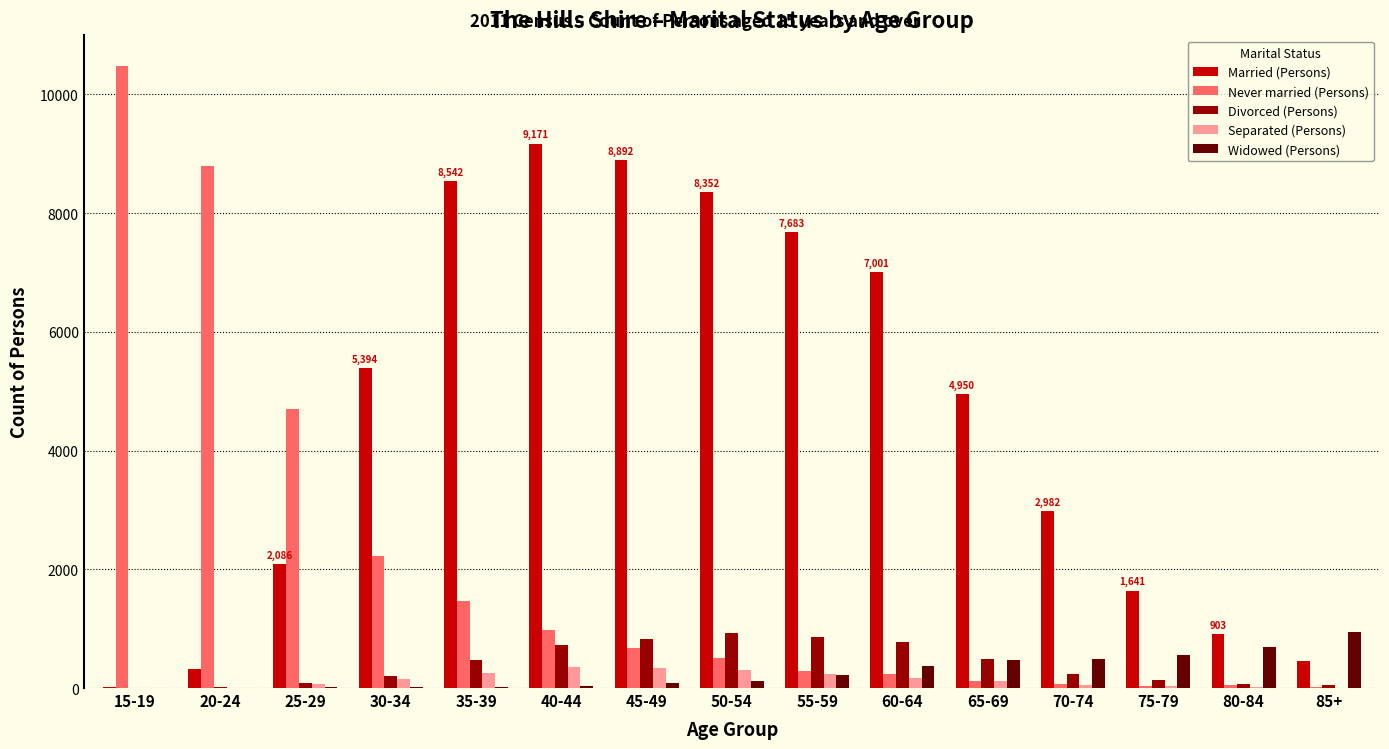

How many groups of bars are there?

15